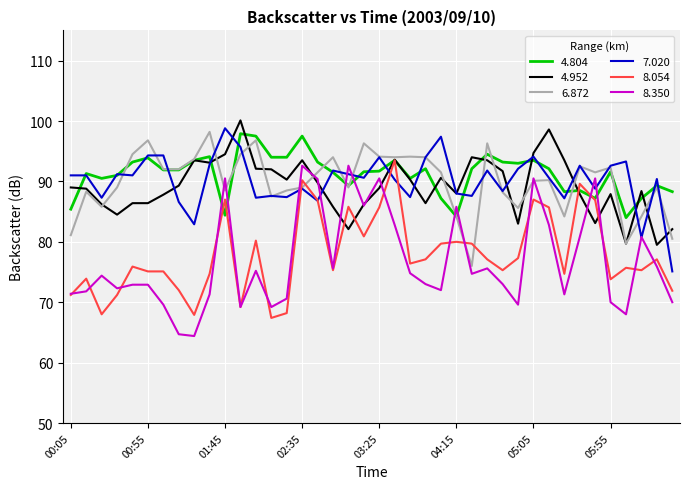

What are all the series names shown in the legend?

4.804, 4.952, 6.872, 7.020, 8.054, 8.350